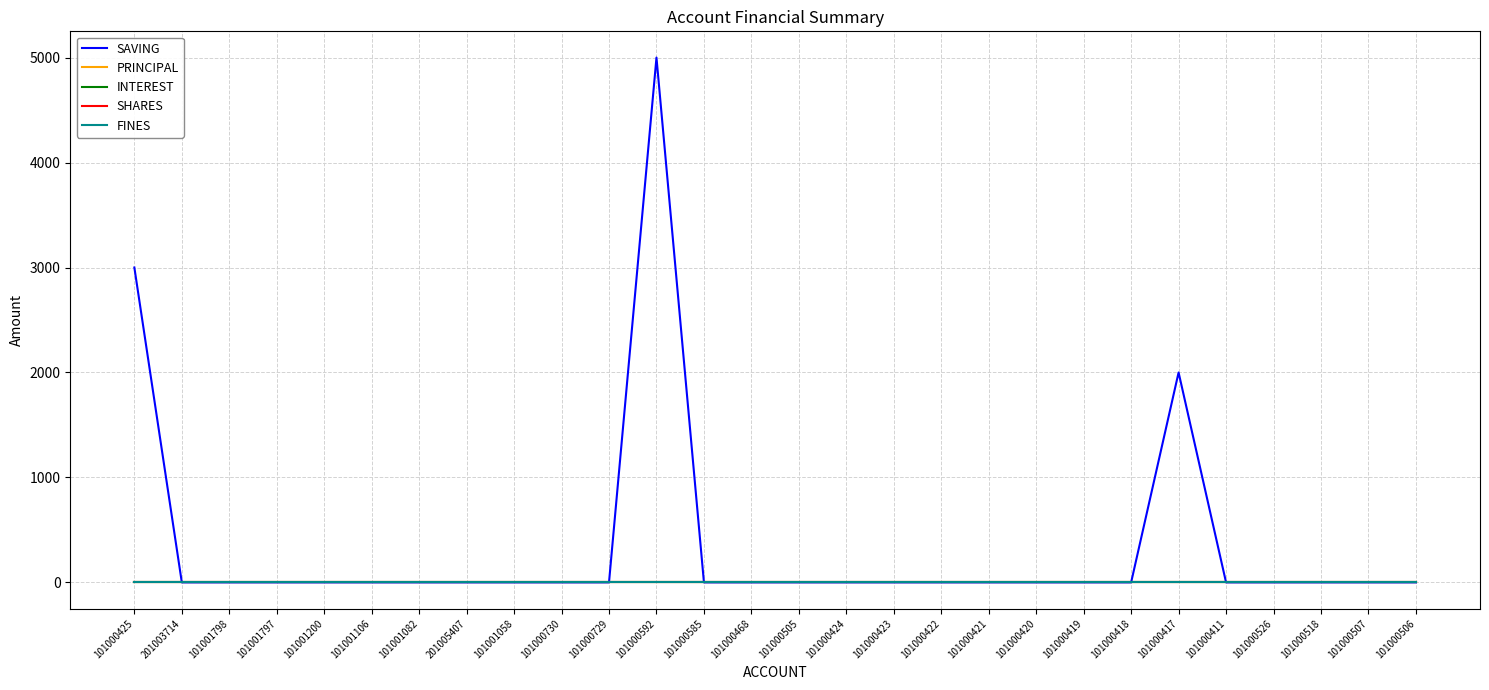

Is this an area chart (filled region under the line)?

No